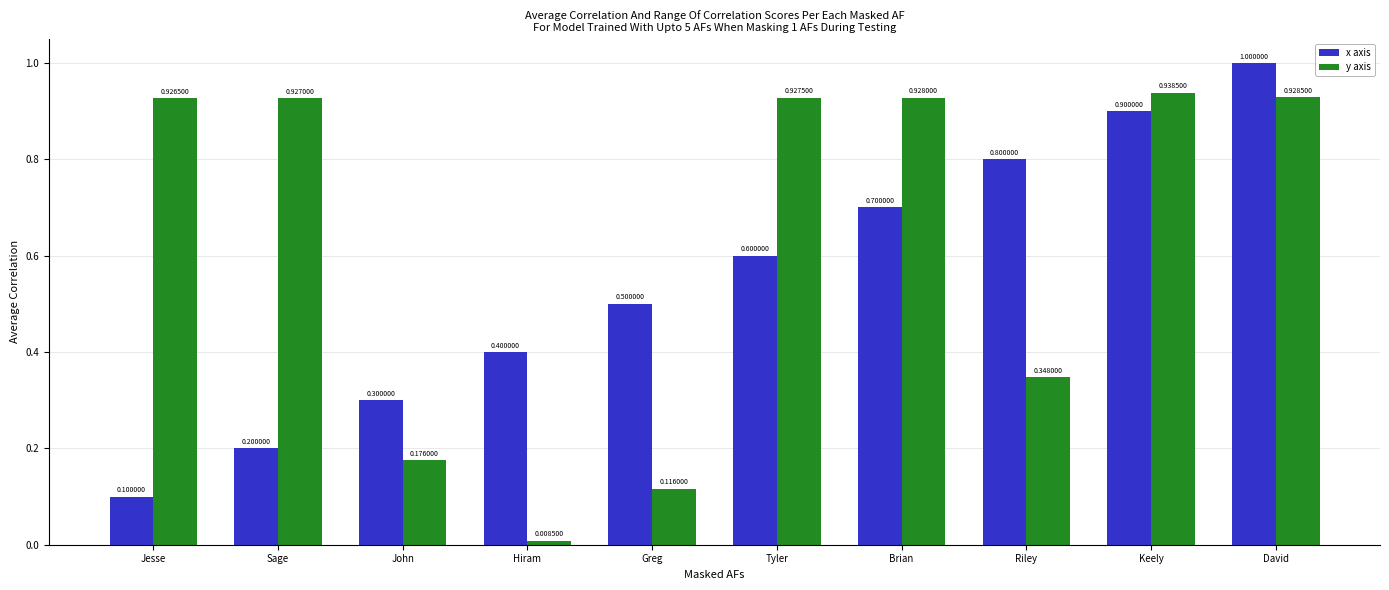

Rank the series by their maximum value, from highest to lowest.

x axis, y axis